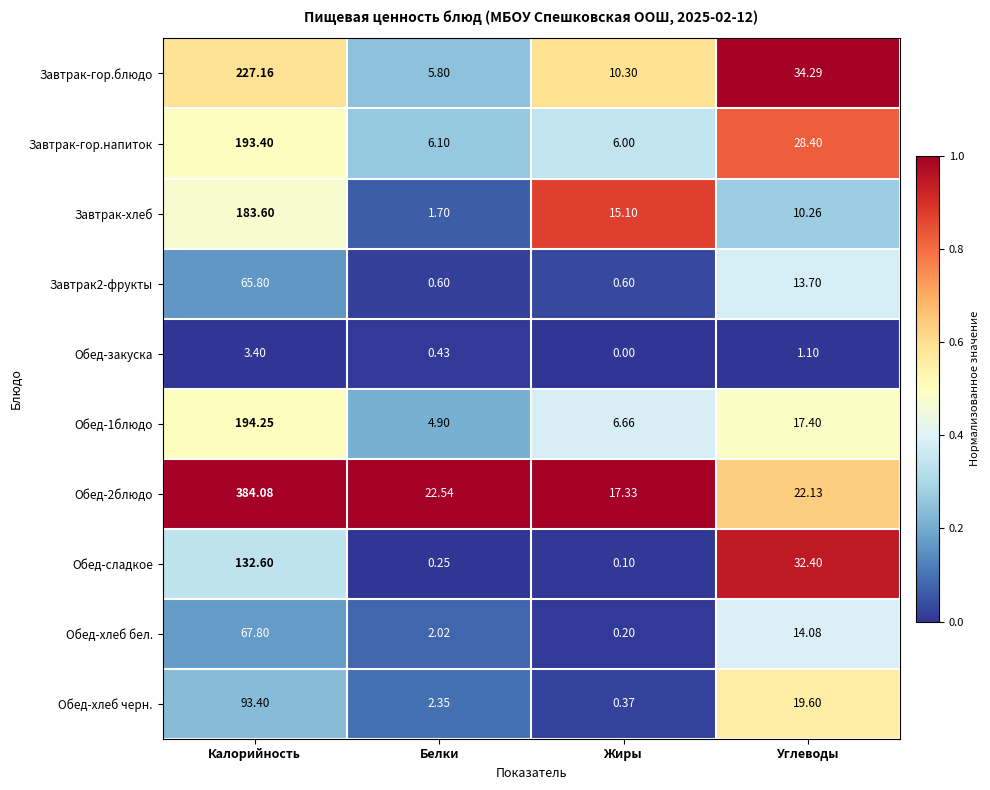

At how many categories does at least one series exceed 0?

4